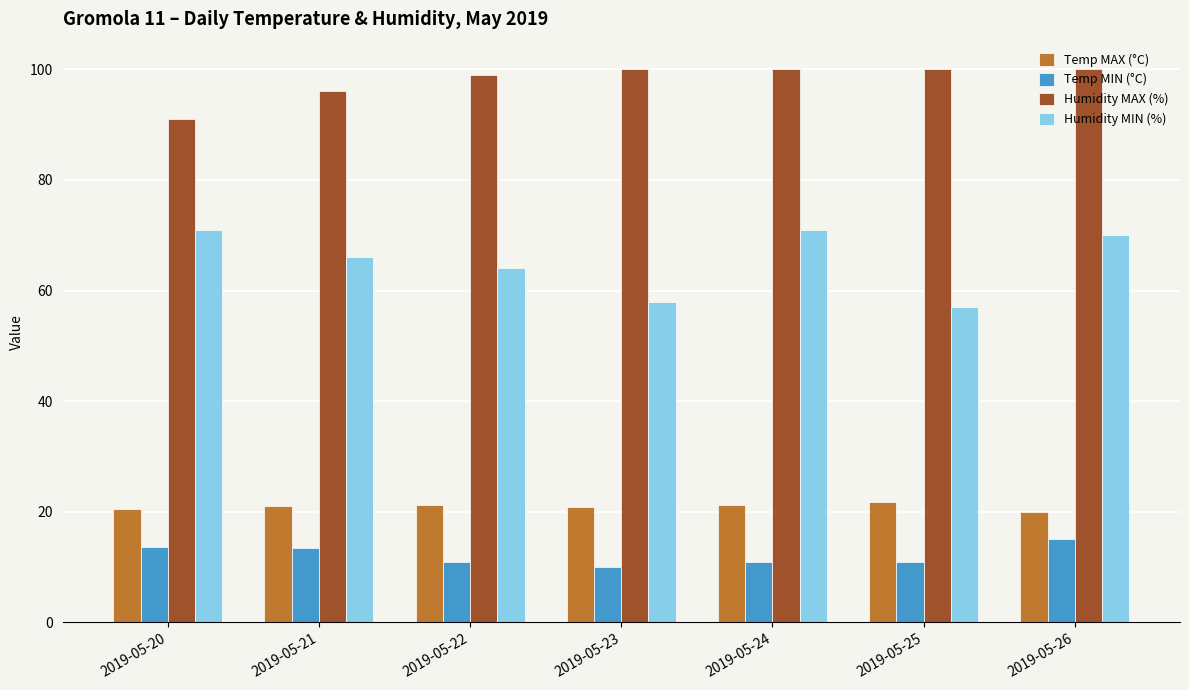

Which series has the largest range (max minus min)?

Humidity MIN (%)